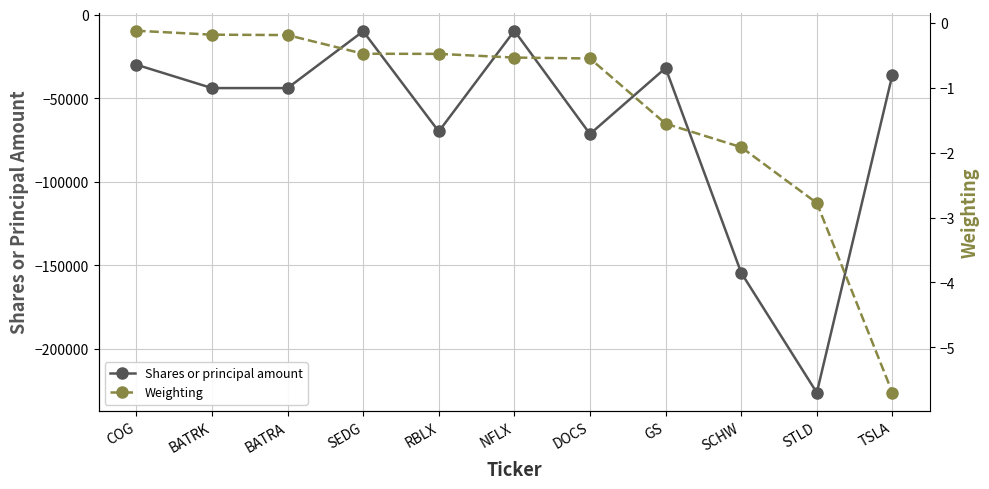

What is the difference between the maximum and minimum values in the Weighting series?

5.6